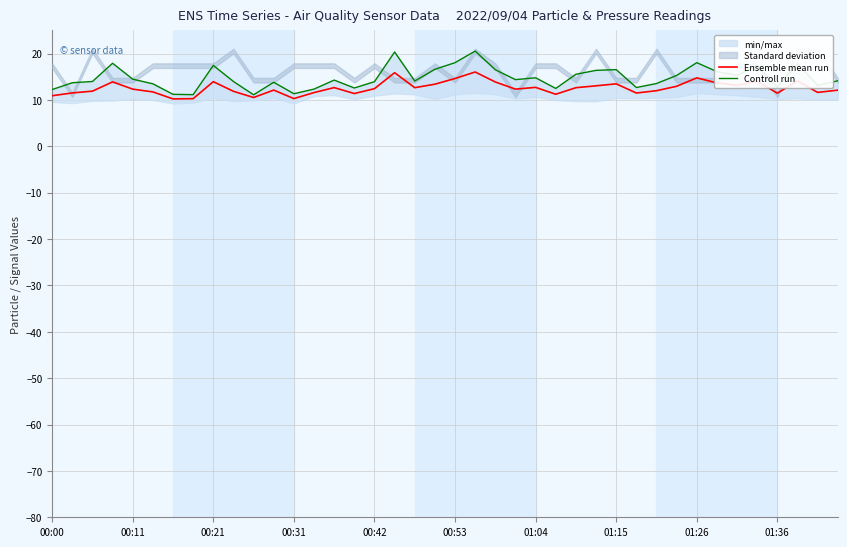

Reading left to right, extract all data points from this chart.

Ensemble mean run: 10.9	11.5	11.9	13.9	12.3	11.7	10.2	10.3	13.9	11.9	10.5	12.1	10.3	11.6	12.6	11.4	12.4	15.9	12.6	13.4	14.6	16.0	13.9	12.3	12.7	11.2	12.6	13.0	13.5	11.5	12.0	12.9	14.8	13.7	13.2	14.0	11.4	14.1	11.6	12.1
Controll run: 12.2	13.7	14.0	17.9	14.5	13.5	11.2	11.1	17.4	14.0	11.1	13.8	11.3	12.3	14.3	12.6	13.9	20.3	14.1	16.6	18.0	20.5	16.5	14.4	14.8	12.5	15.5	16.4	16.5	12.7	13.5	15.3	18.0	16.1	15.3	17.4	12.7	17.8	13.1	14.1